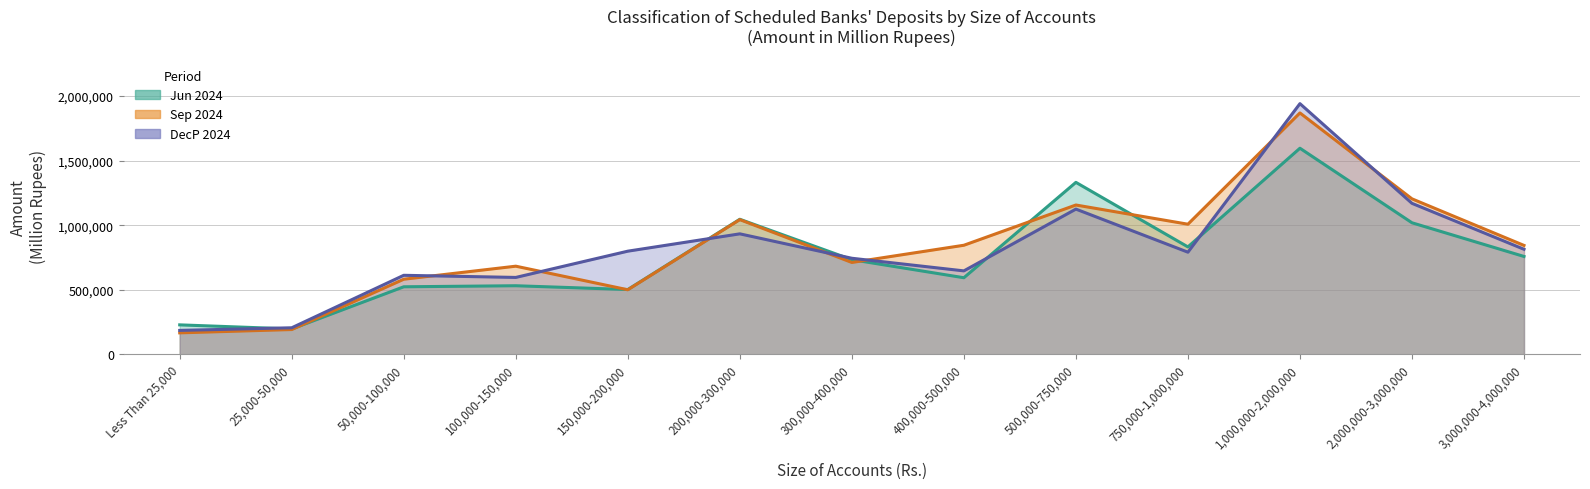

How many interior local valleys does the DecP 2024 series have?

3